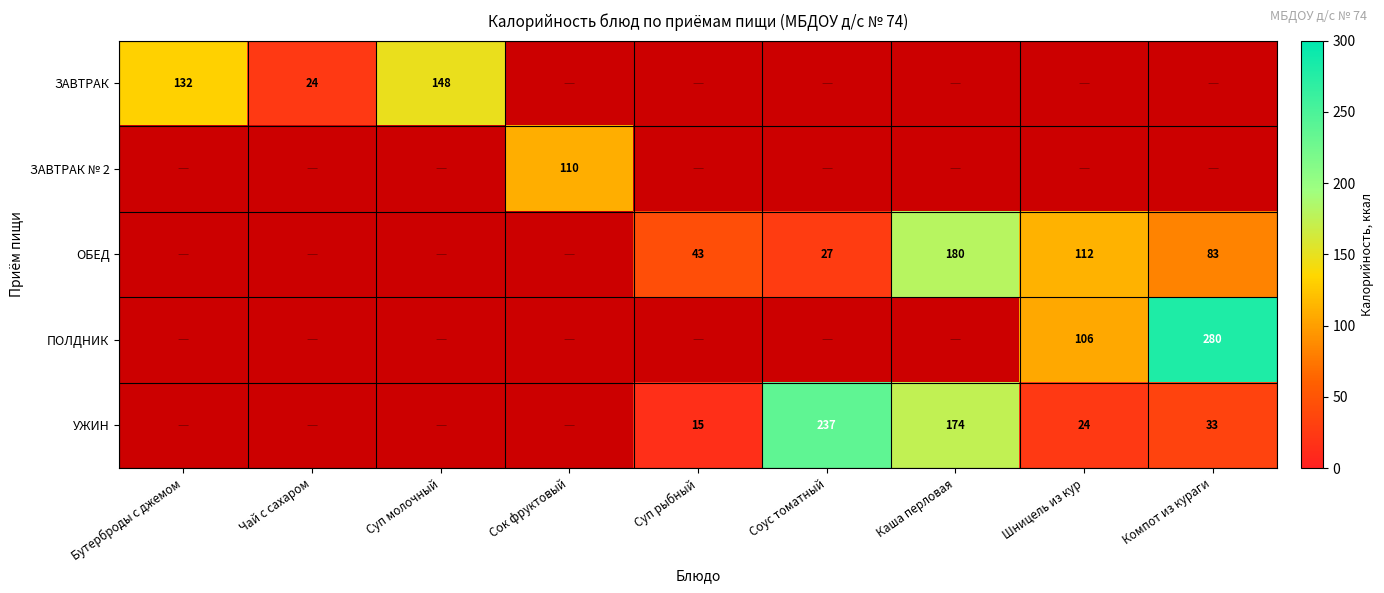

Which has a higher value, Суп рыбный or Каша перловая?

Каша перловая